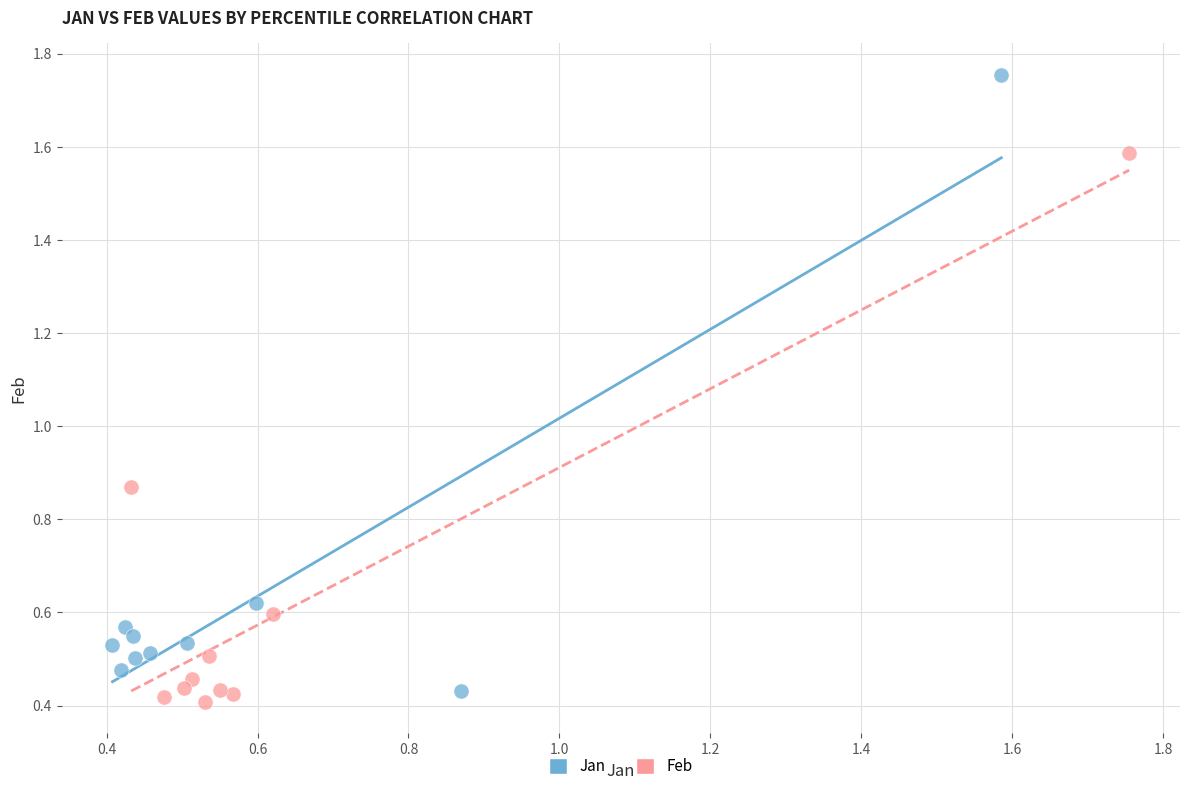

What are all the series names shown in the legend?

Jan, Feb